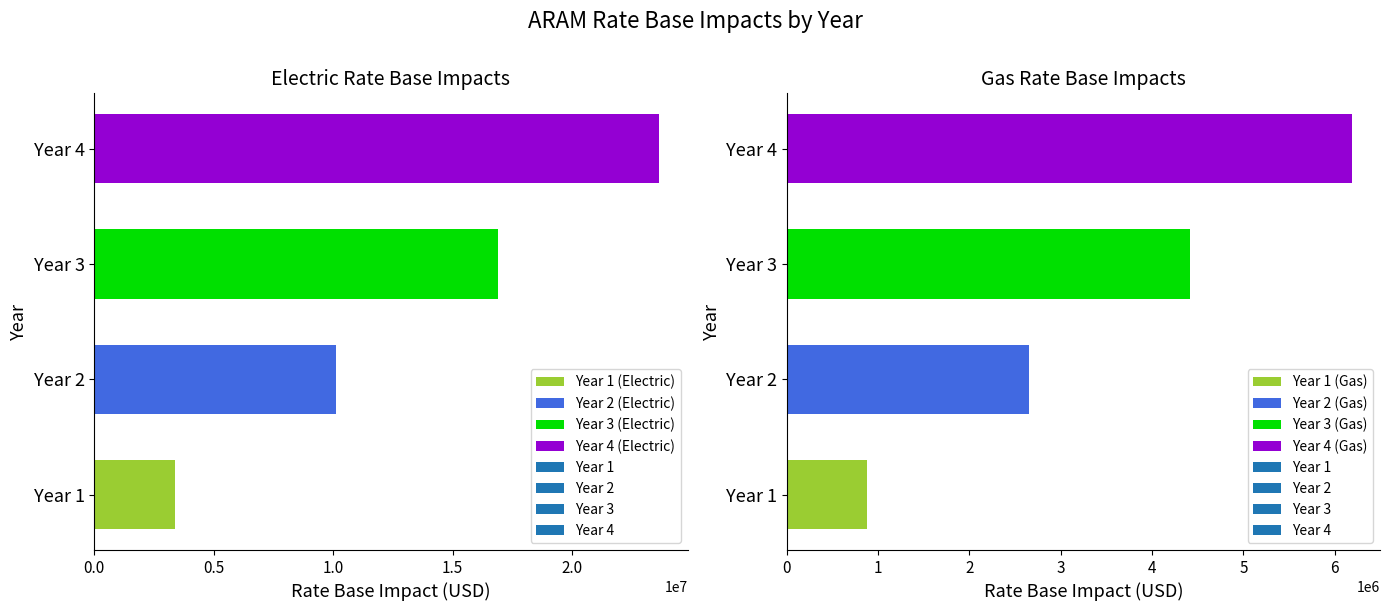

What are all the series names shown in the legend?

Electric, Gas